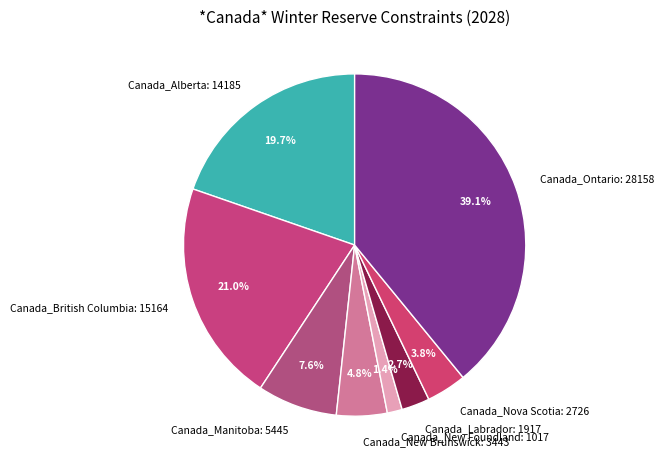

Between Canada_Nova Scotia and Canada_Manitoba, which is larger?

Canada_Manitoba